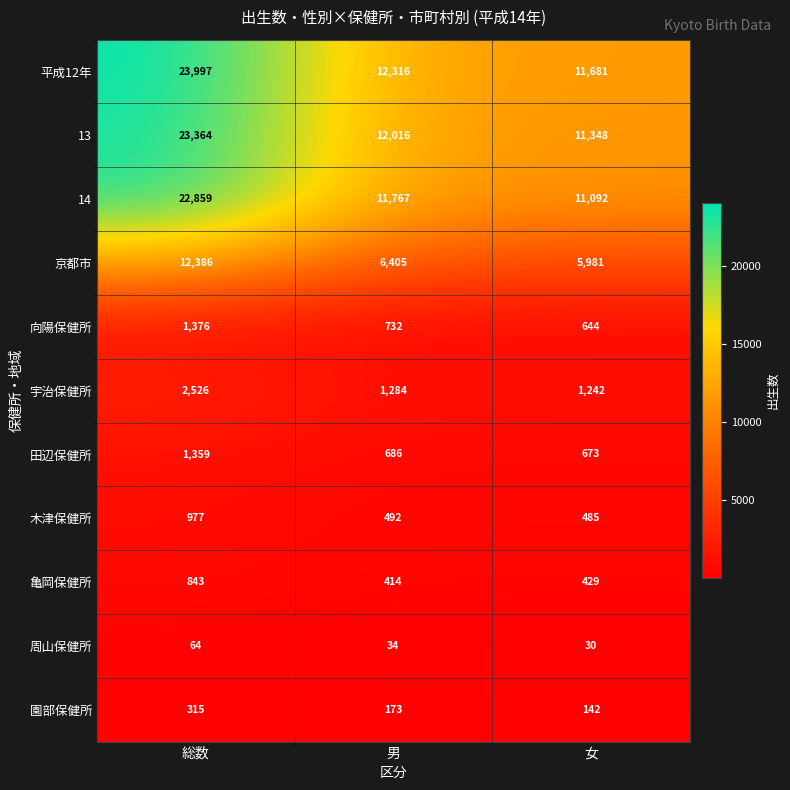

What is the sum of the 平成12年 values at 男 and 総数?

36313